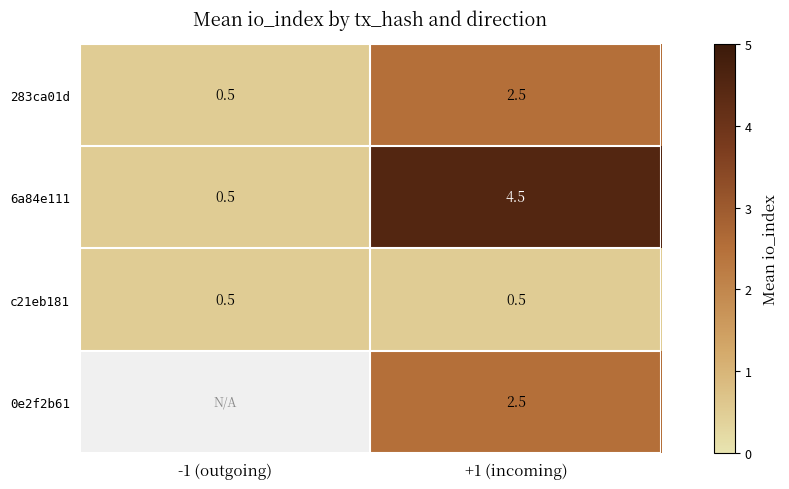

What is the minimum value shown in the chart?

0.5